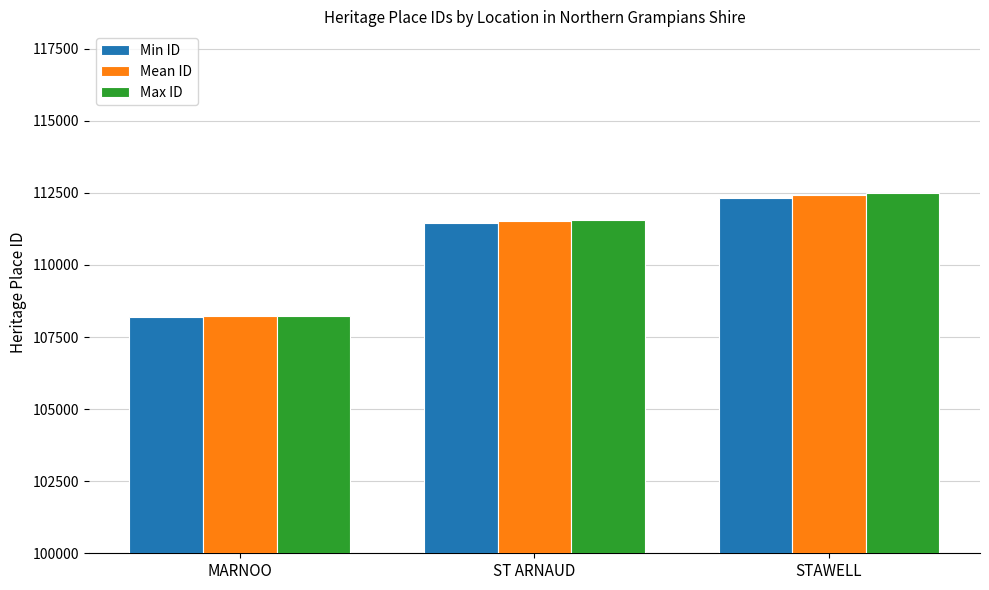

Which series has the widest spread of values?

Max ID